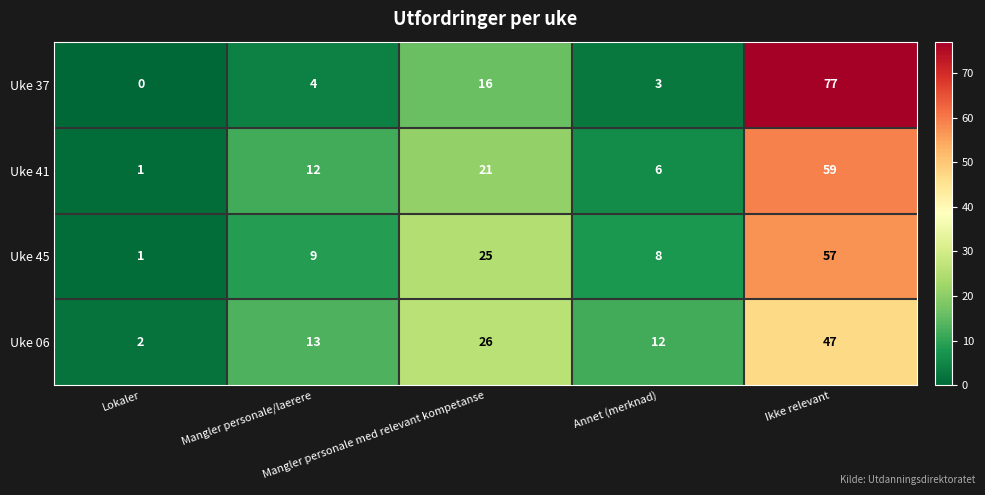

What is the average value of the Uke 45 series?

20